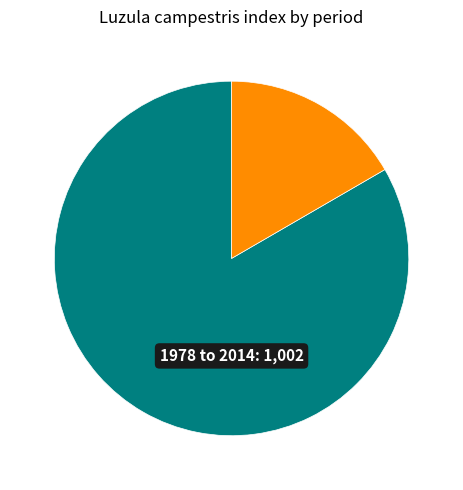

Is there a majority slice in this chart?

Yes